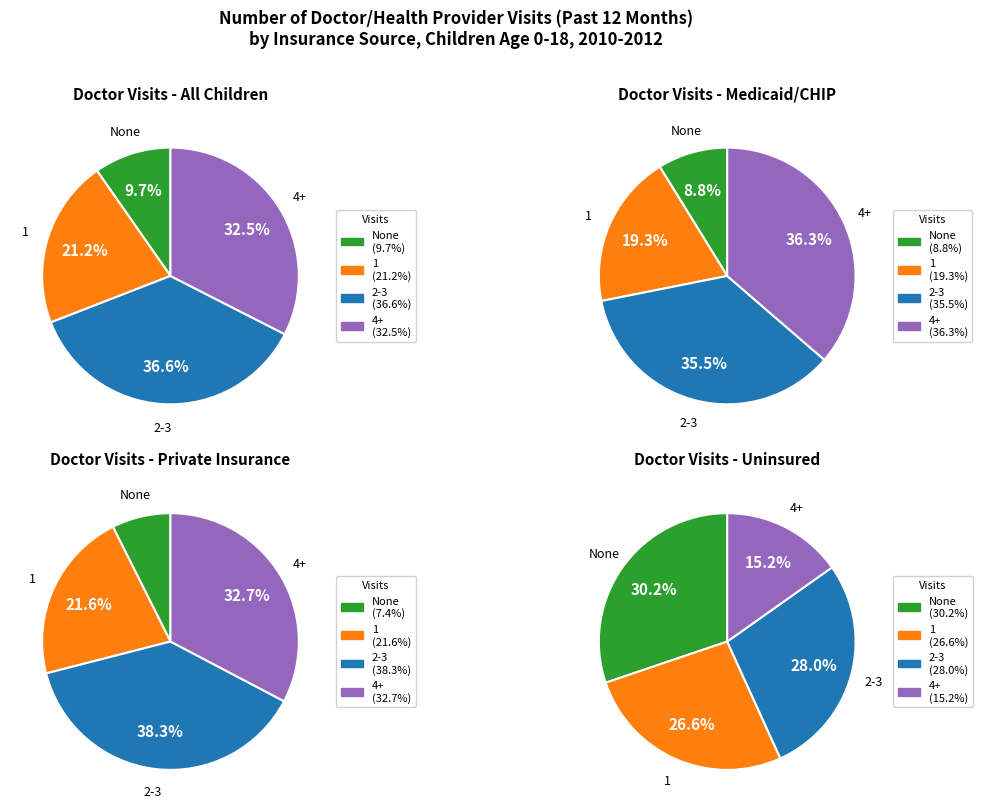

Does any single category account for the majority?

No